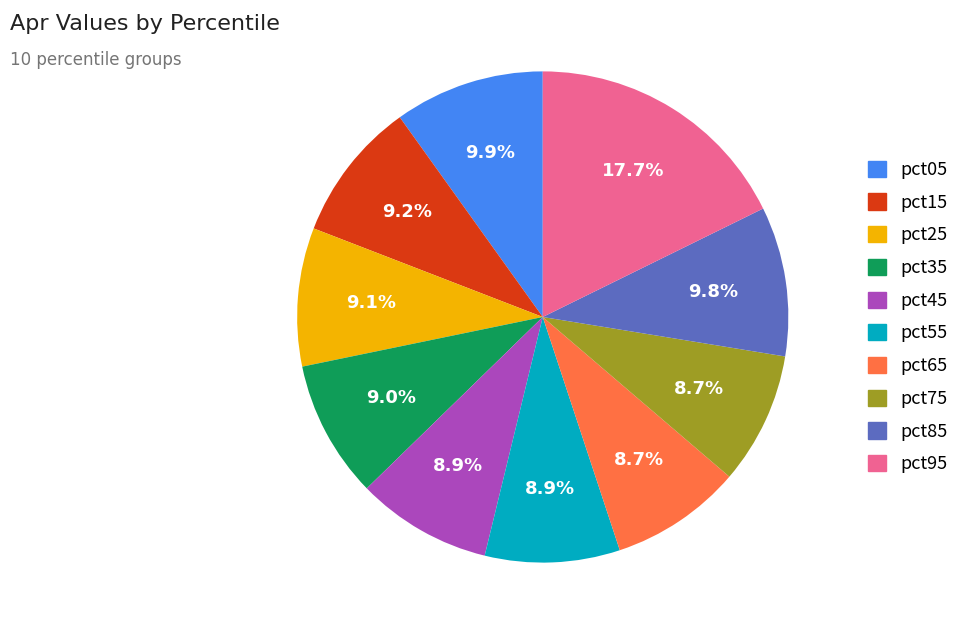

True or false: pct55 accounts for 23% of the total.

False